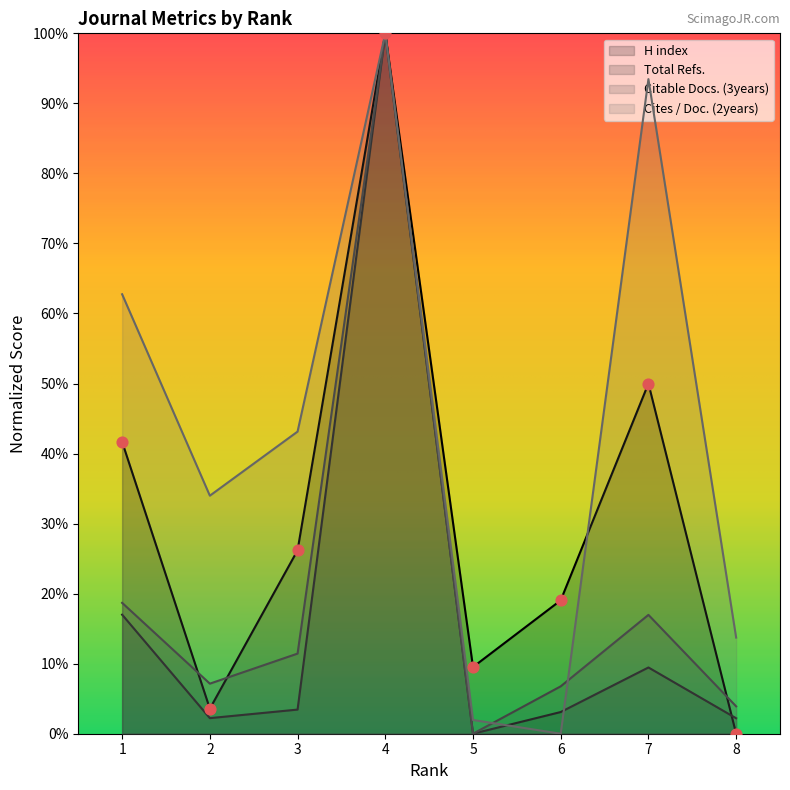

Which series has the largest total across all categories?

Cites / Doc. (2years)